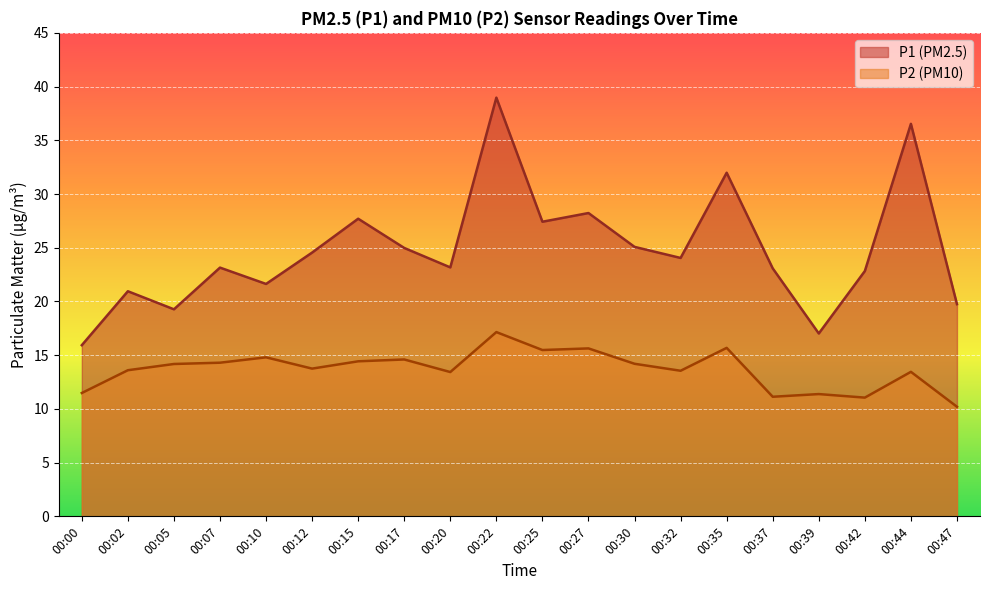

How many interior local peaks does the P1 series have?

7